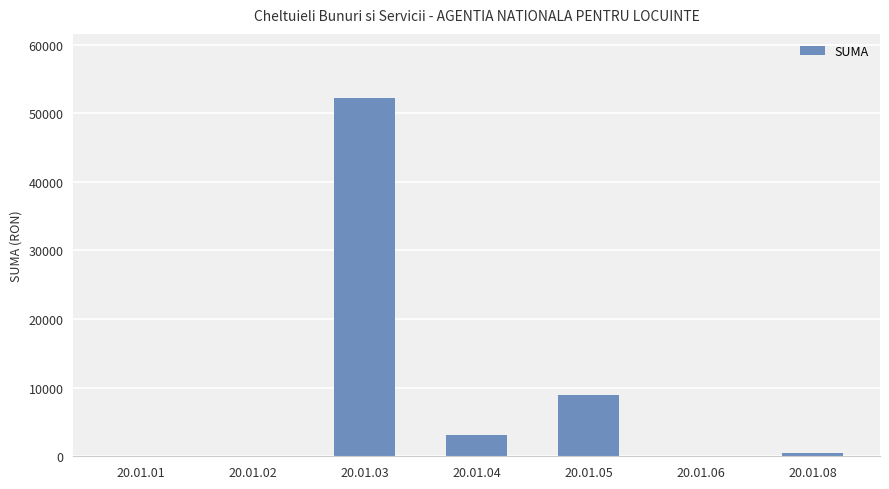

What is the sum of the values at 20.01.03 and 20.01.05?

61096.3